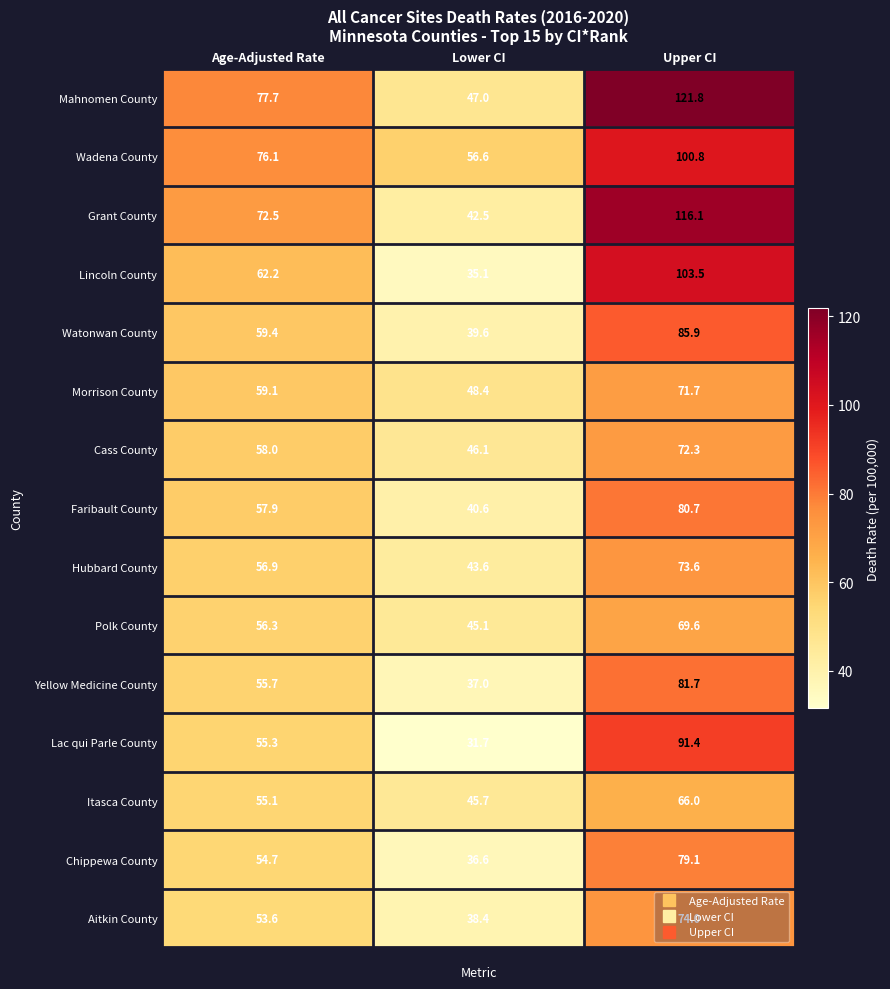

The Hubbard County series shows 116.1 at Upper CI. True or false?

False